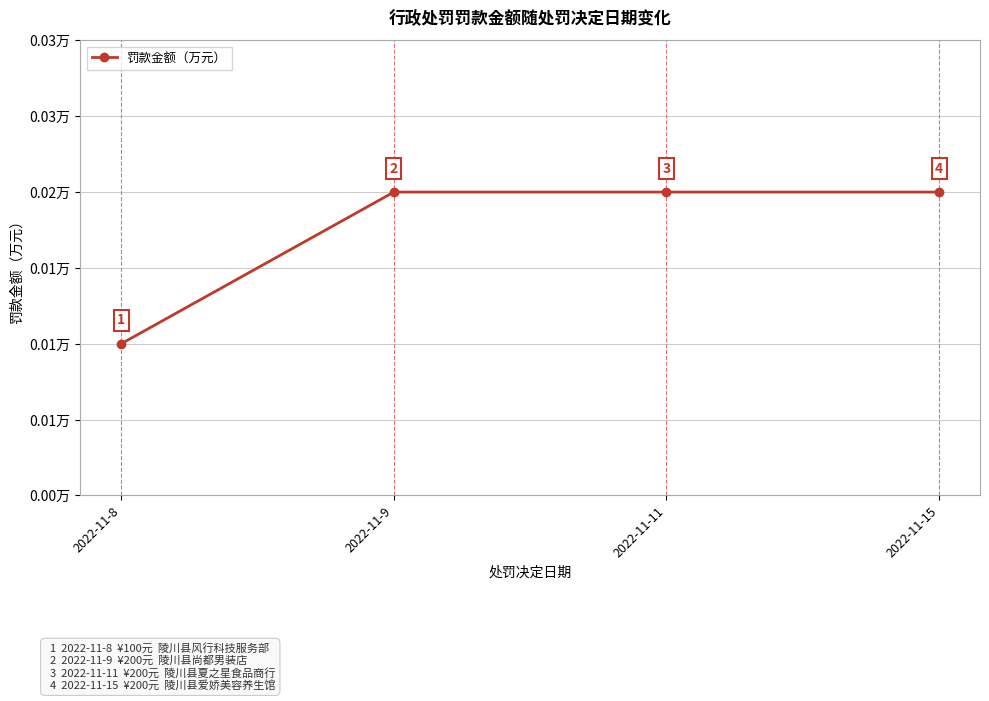

Is this an area chart (filled region under the line)?

No